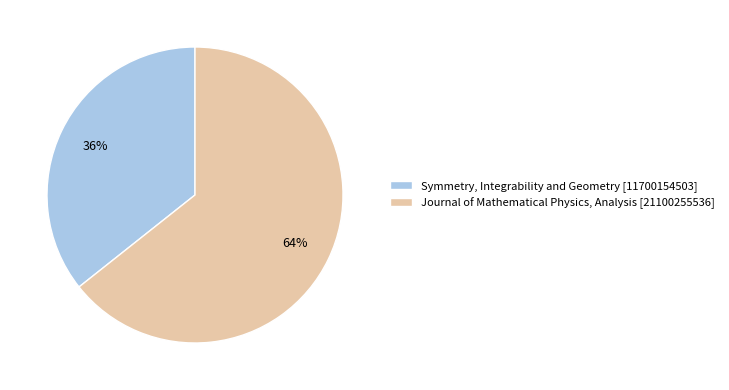

Combined, do Journal of Mathematical Physics, Analysis and Symmetry, Integrability and Geometry account for over 50%?

Yes